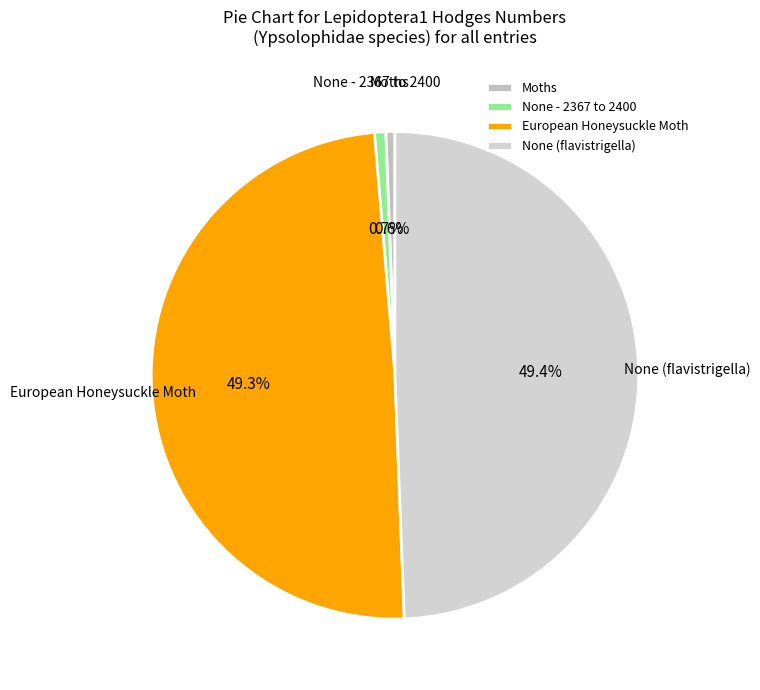

What is the ratio of the value at None (flavistrigella) to the value at European Honeysuckle Moth?

1.0